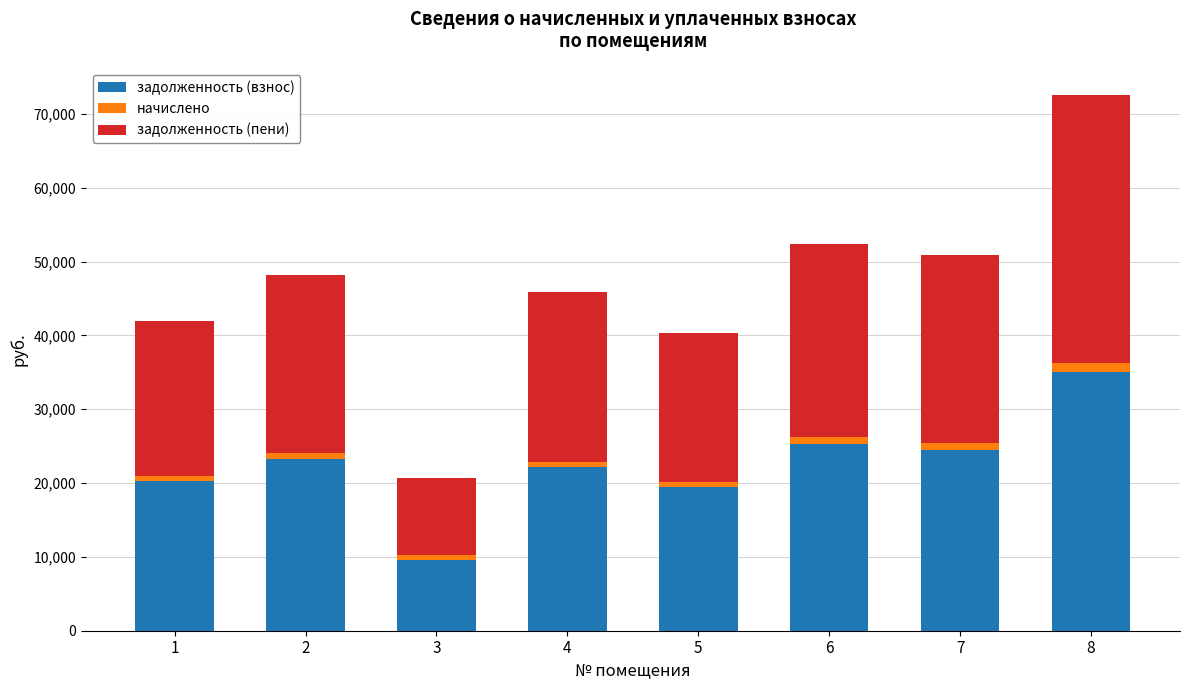

At which category is the sum across all series the highest?

8